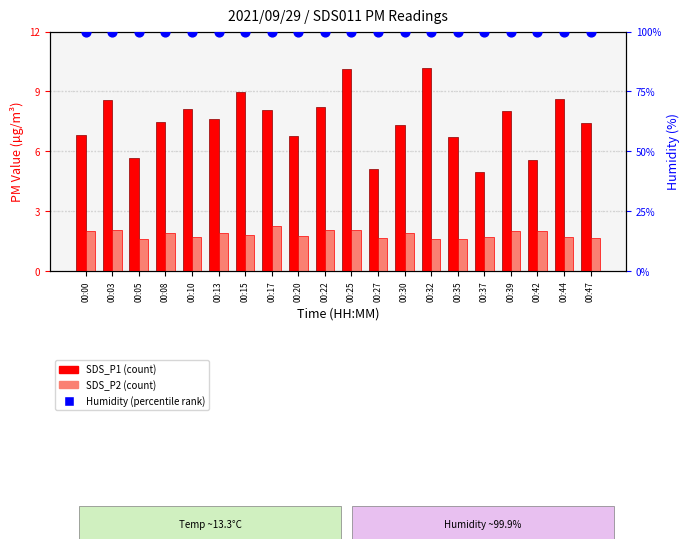

Which series reaches the minimum Y coordinate?

SDS_P2